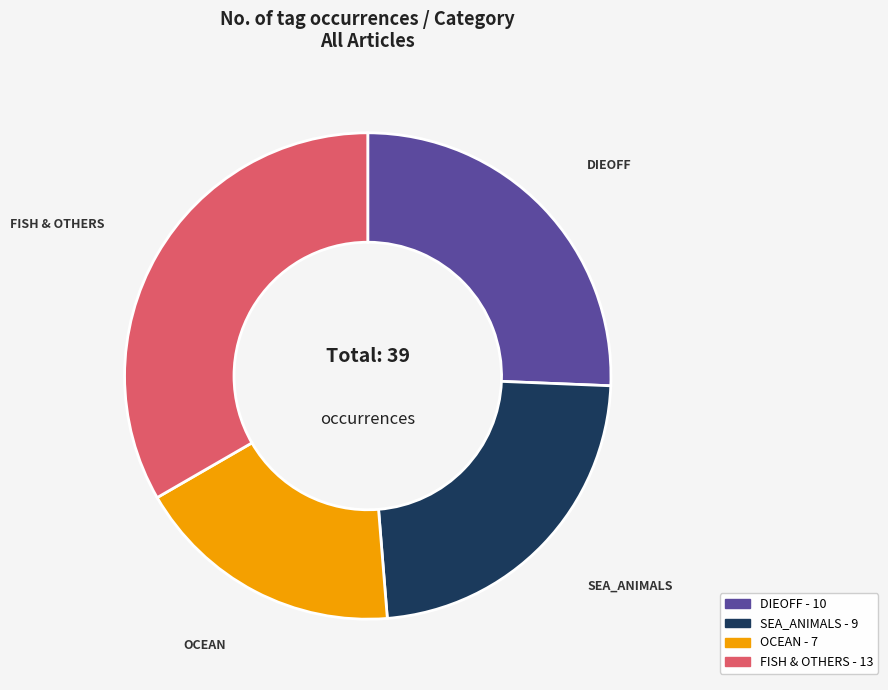

Is there a majority slice in this chart?

No